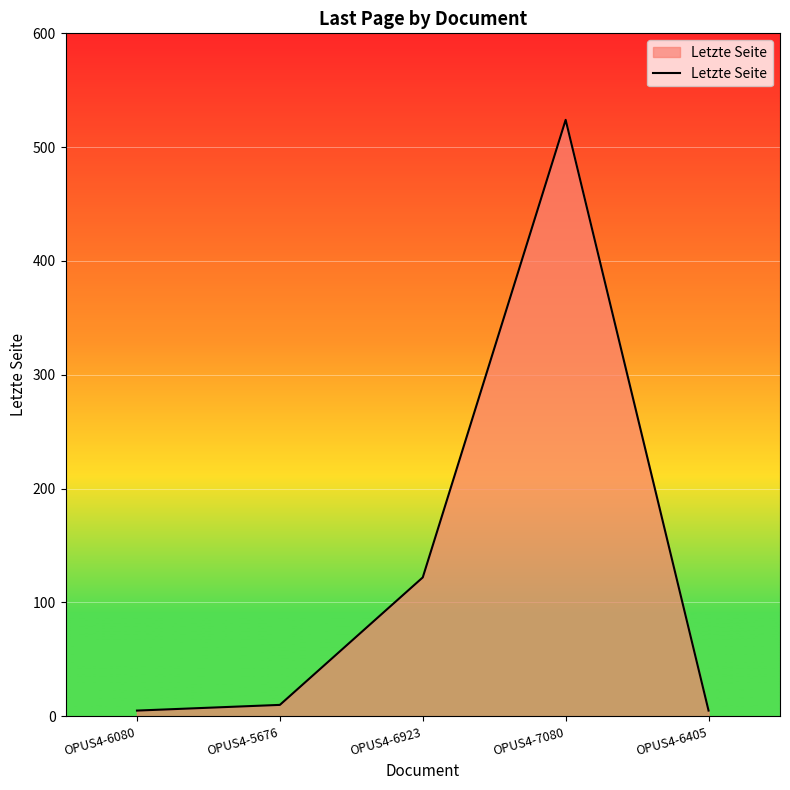

Which category has the highest value across all series?

OPUS4-7080